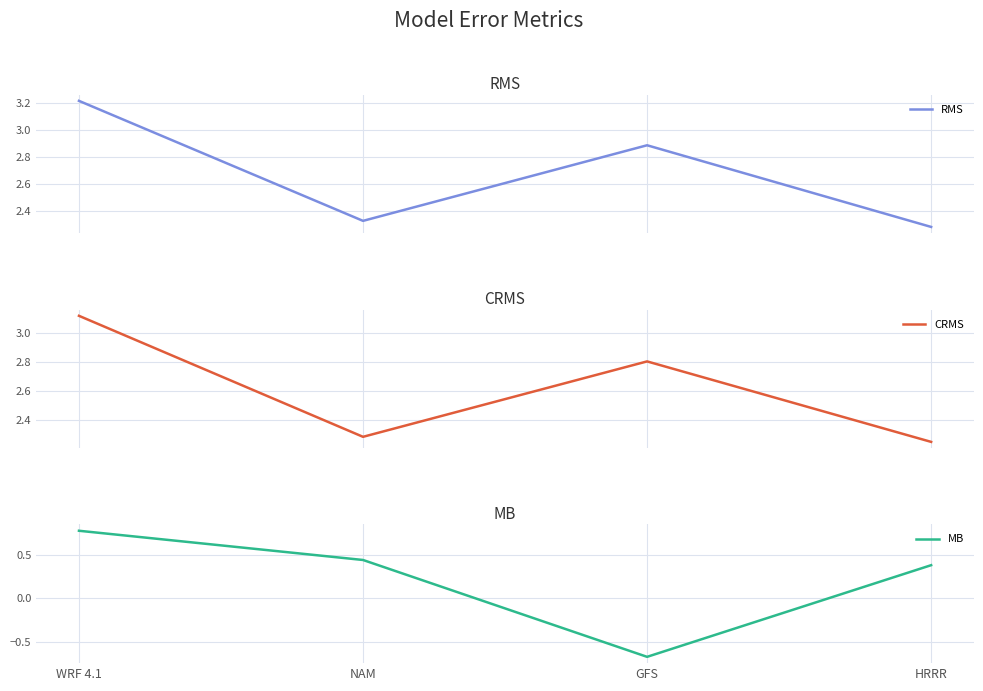

Is this an area chart (filled region under the line)?

No